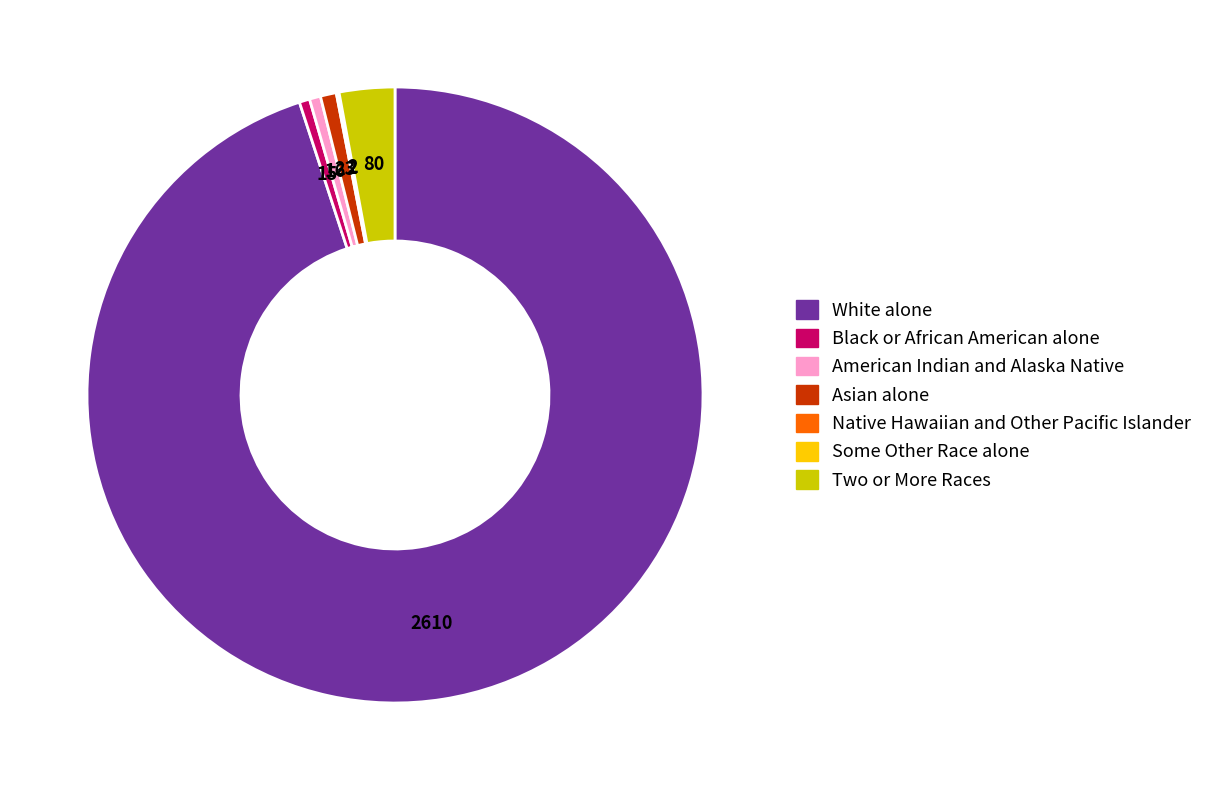

Does any single category account for the majority?

Yes